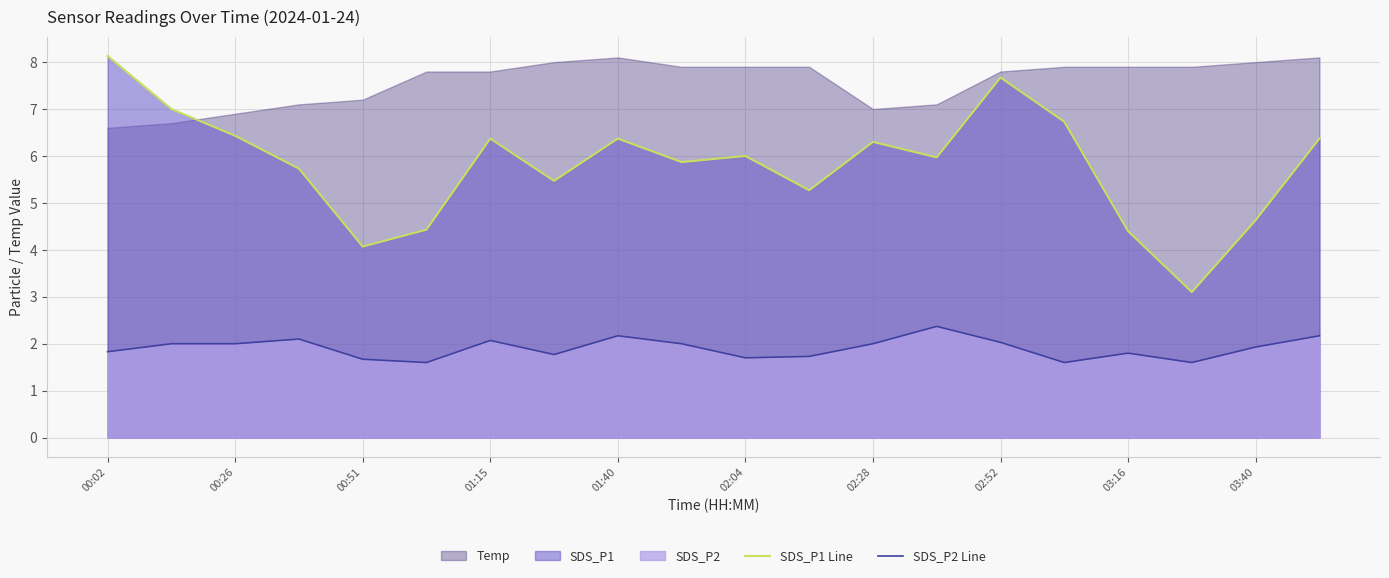

What is the lowest value of the SDS_P1 Line series?

3.1